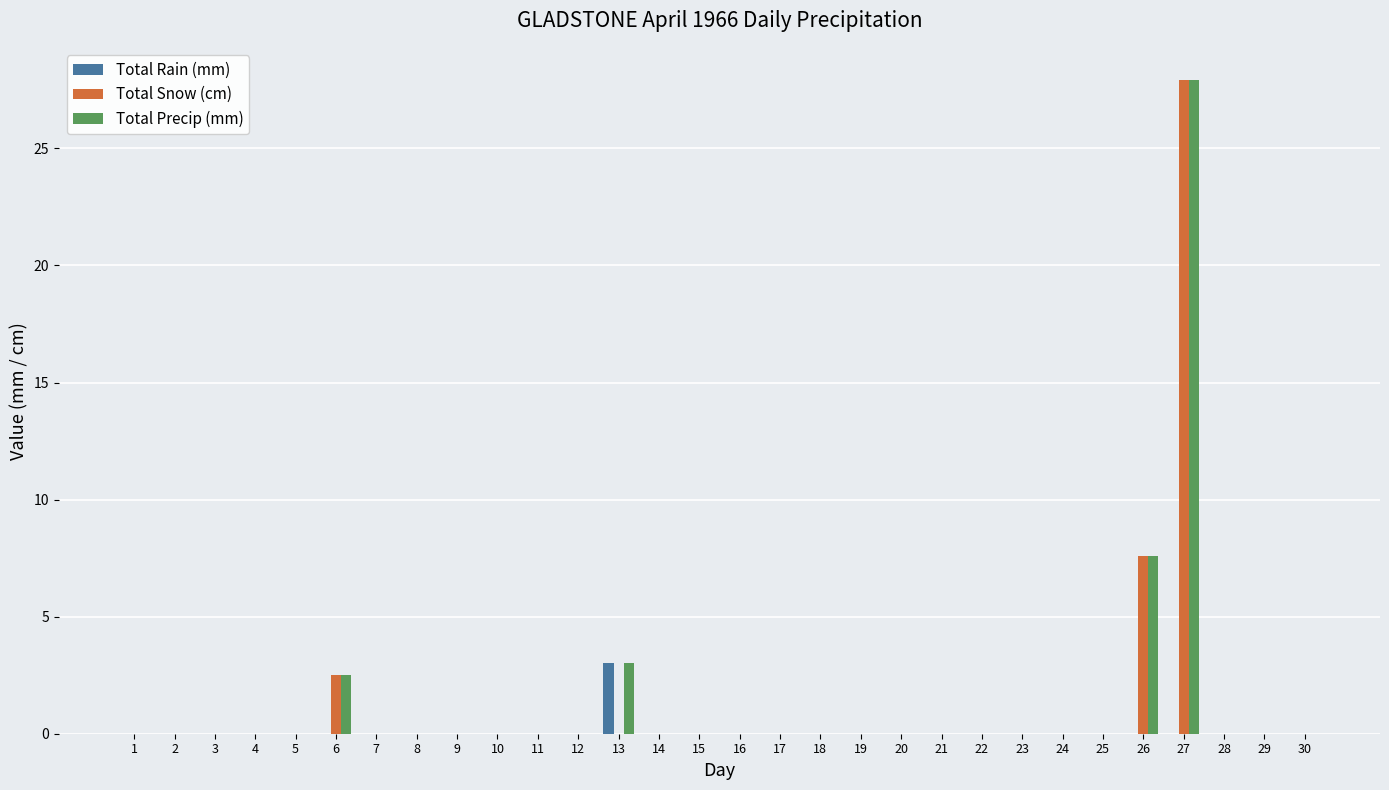

What are all the series names shown in the legend?

Total Rain (mm), Total Snow (cm), Total Precip (mm)